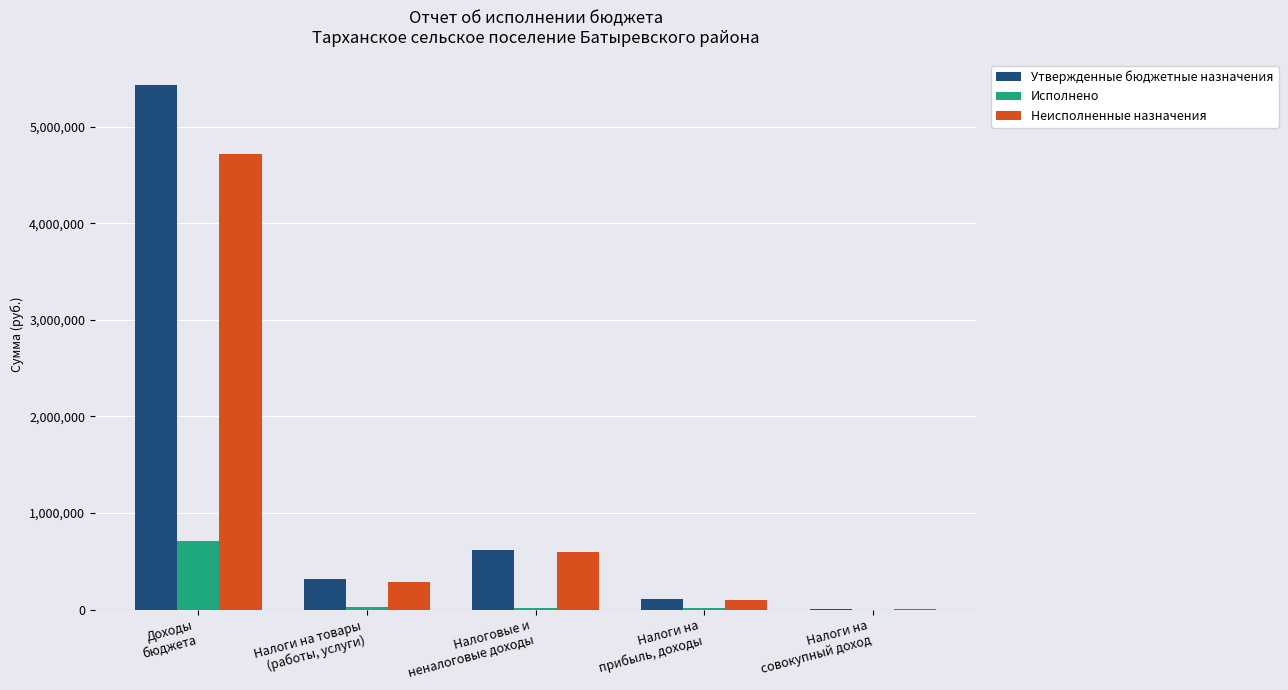

What is the sum of all Неисполненные назначения values?

5701808.1